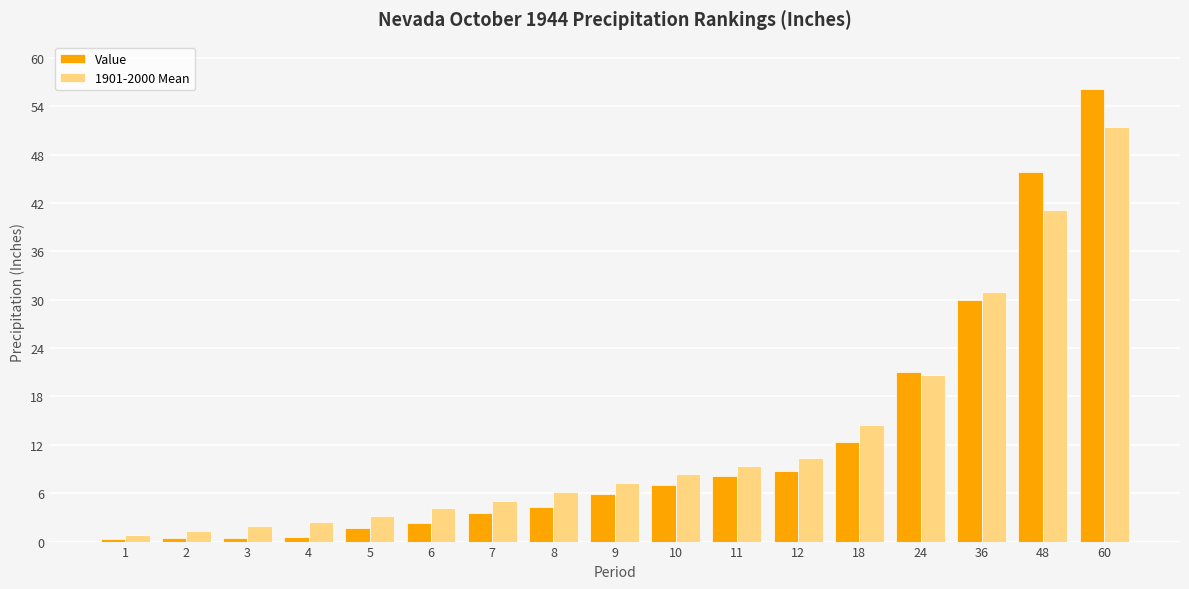

What is the value of the 1901-2000 Mean bar at the 11th from the left?

9.4